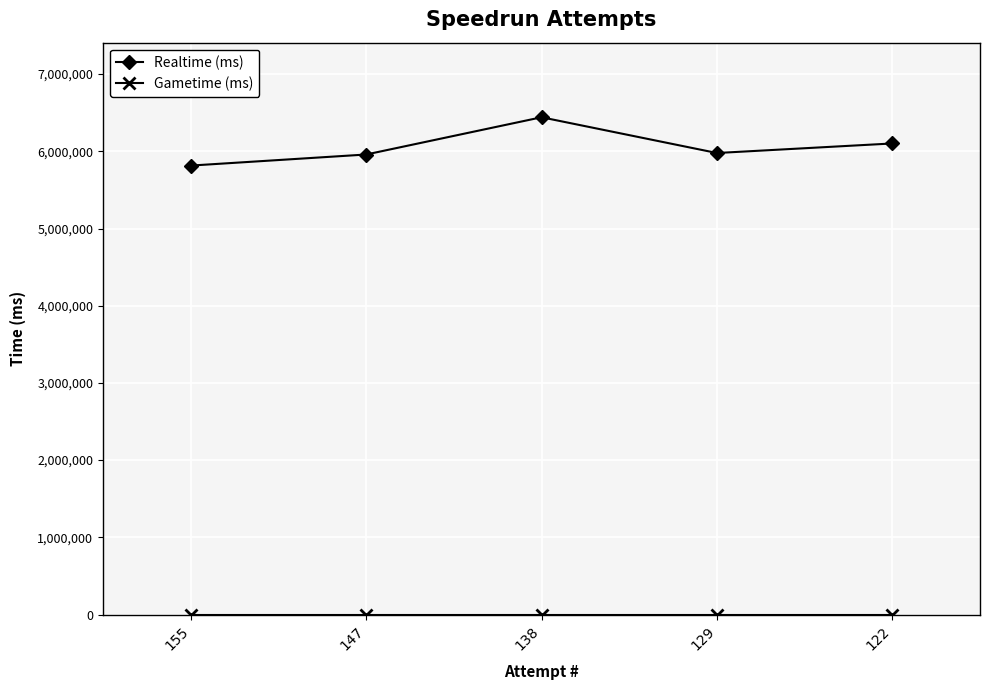

At how many categories does at least one series exceed 1553116?

5